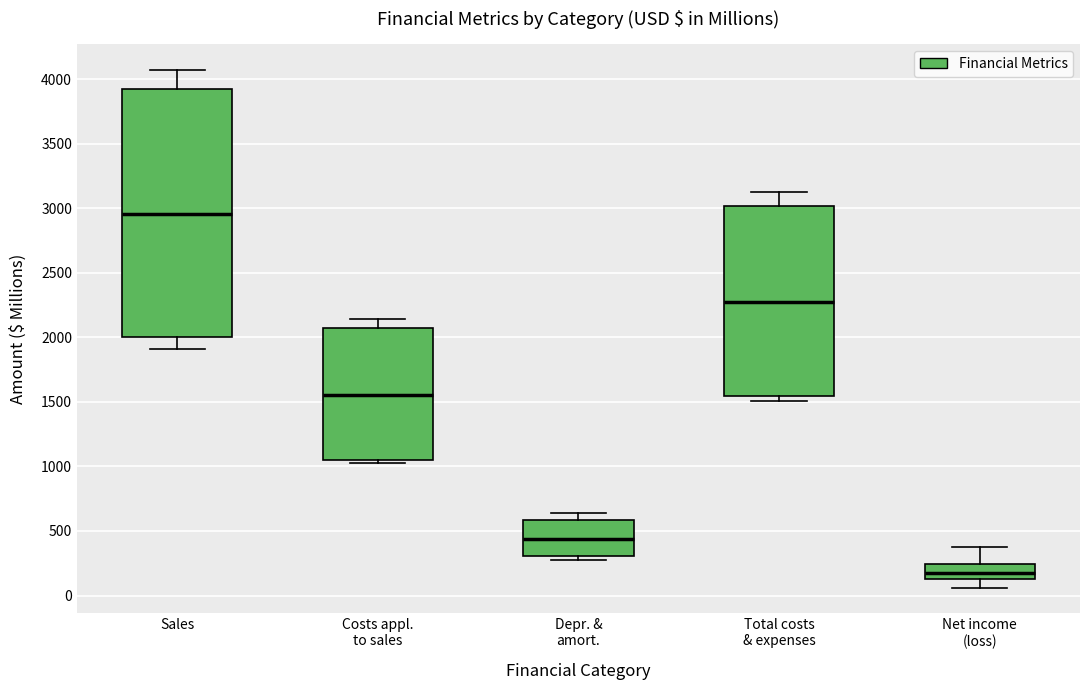

Where does the median line of the box for Costs appl. to sales sit on the y-axis? The values are not printed on the chart, so give them approximately, as read against the axis.

1550